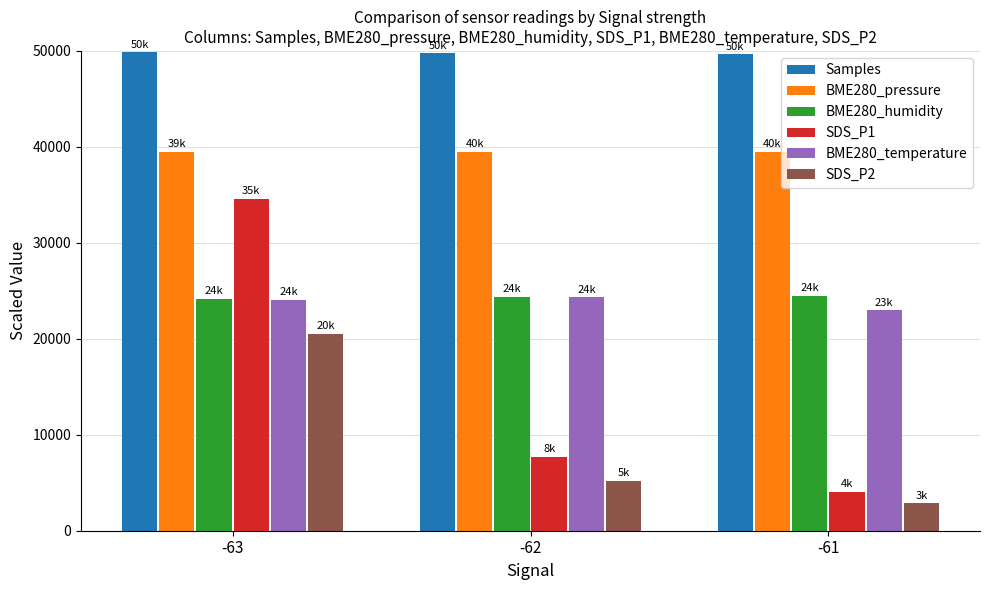

The value of Samples at -61 is 66077.2. True or false?

False